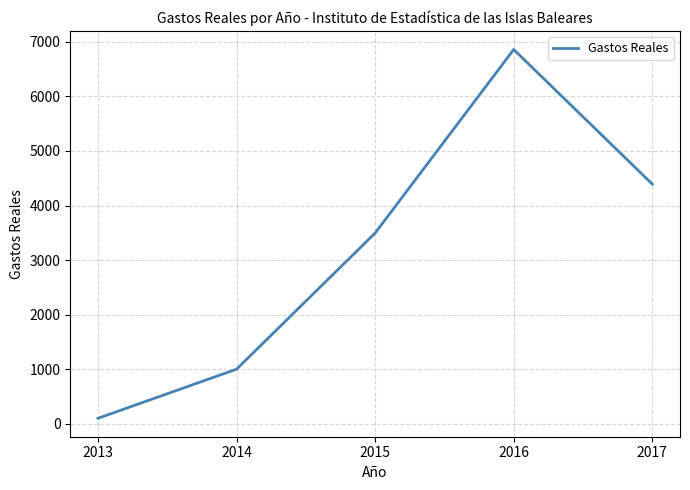

True or false: the data has more than 2 interior local peaks.

False